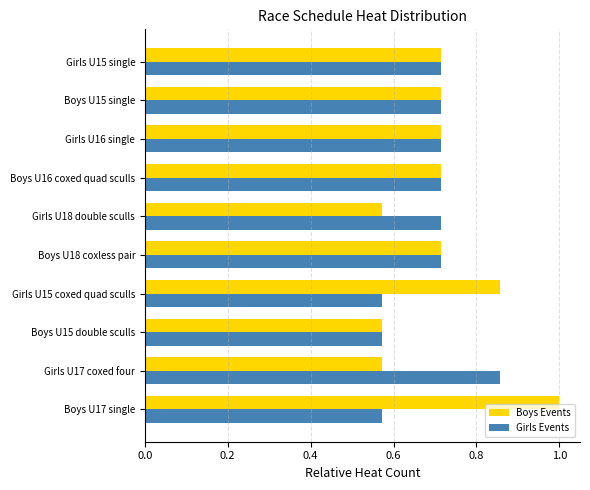

At which label does Boys Events reach its peak?

Boys U17 single